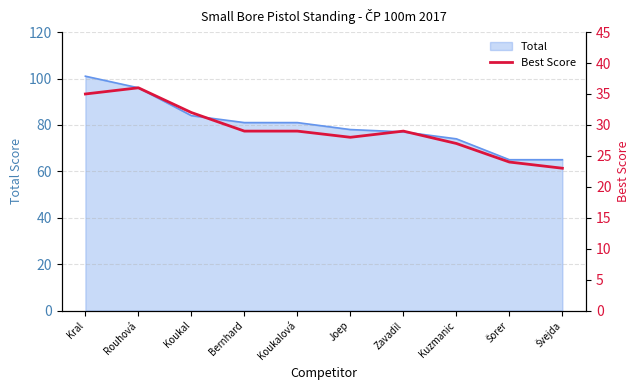

What is the label of the 1st point from the left?

Kral